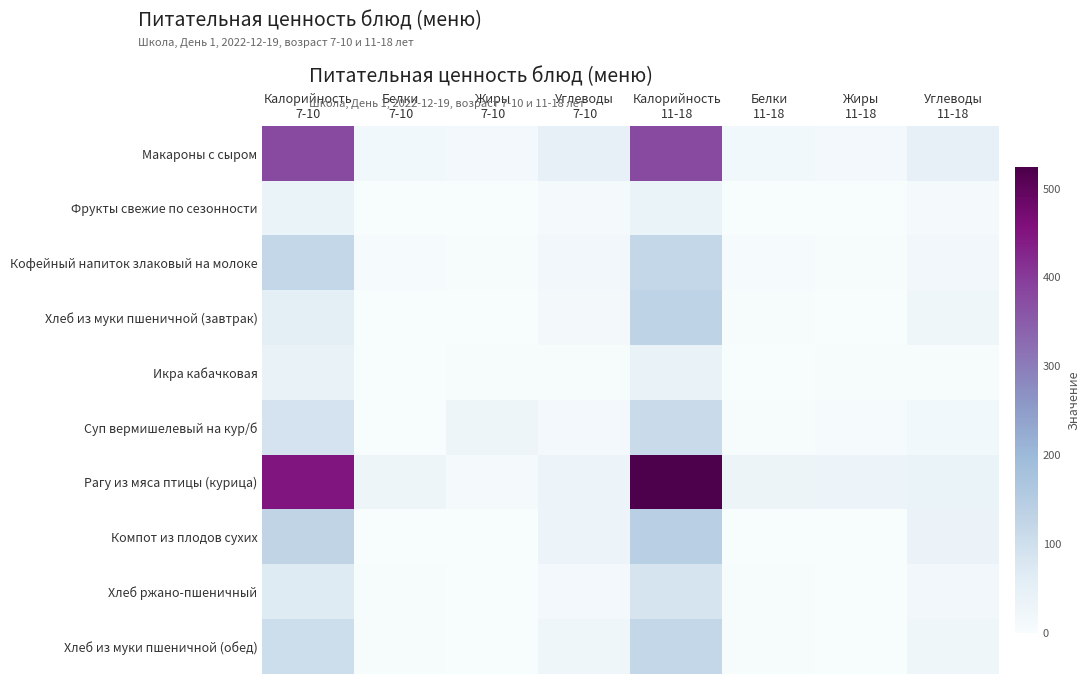

Reading left to right, what are all the values shown in this chart?

Макароны с сыром: Калорийность
7-10=379.0	Белки
7-10=15.1	Жиры
7-10=13.6	Углеводы
7-10=49.0	Калорийность
11-18=379.0	Белки
11-18=15.1	Жиры
11-18=13.6	Углеводы
11-18=49.0
Фрукты свежие по сезонности: Калорийность
7-10=35.0	Белки
7-10=0.8	Жиры
7-10=0.2	Углеводы
7-10=7.5	Калорийность
11-18=35.0	Белки
11-18=0.8	Жиры
11-18=0.2	Углеводы
11-18=7.5
Кофейный напиток злаковый на молоке: Калорийность
7-10=119.6	Белки
7-10=4.4	Жиры
7-10=4.0	Углеводы
7-10=16.4	Калорийность
11-18=119.6	Белки
11-18=4.4	Жиры
11-18=4.0	Углеводы
11-18=16.4
Хлеб из муки пшеничной (завтрак): Калорийность
7-10=52.3	Белки
7-10=1.5	Жиры
7-10=0.6	Углеводы
7-10=10.3	Калорийность
11-18=130.8	Белки
11-18=4.0	Жиры
11-18=1.5	Углеводы
11-18=24.1
Икра кабачковая: Калорийность
7-10=39.4	Белки
7-10=0.7	Жиры
7-10=2.4	Углеводы
7-10=3.8	Калорийность
11-18=39.4	Белки
11-18=0.7	Жиры
11-18=2.4	Углеводы
11-18=3.8
Суп вермишелевый на кур/б: Калорийность
7-10=89.9	Белки
7-10=2.0	Жиры
7-10=24.6	Углеводы
7-10=12.5	Калорийность
11-18=112.4	Белки
11-18=2.5	Жиры
11-18=4.4	Углеводы
11-18=15.7
Рагу из мяса птицы (курица): Калорийность
7-10=448.9	Белки
7-10=26.7	Жиры
7-10=9.0	Углеводы
7-10=30.1	Калорийность
11-18=523.7	Белки
11-18=31.2	Жиры
11-18=28.8	Углеводы
11-18=35.1
Компот из плодов сухих: Калорийность
7-10=127.1	Белки
7-10=0.5	Жиры
7-10=0.1	Углеводы
7-10=30.6	Калорийность
11-18=141.2	Белки
11-18=0.5	Жиры
11-18=0.1	Углеводы
11-18=34.0
Хлеб ржано-пшеничный: Калорийность
7-10=69.4	Белки
7-10=2.8	Жиры
7-10=0.5	Углеводы
7-10=13.9	Калорийность
11-18=86.7	Белки
11-18=3.4	Жиры
11-18=0.6	Углеводы
11-18=17.4
Хлеб из муки пшеничной (обед): Калорийность
7-10=104.7	Белки
7-10=3.0	Жиры
7-10=1.2	Углеводы
7-10=20.6	Калорийность
11-18=119.5	Белки
11-18=4.0	Жиры
11-18=1.5	Углеводы
11-18=24.1